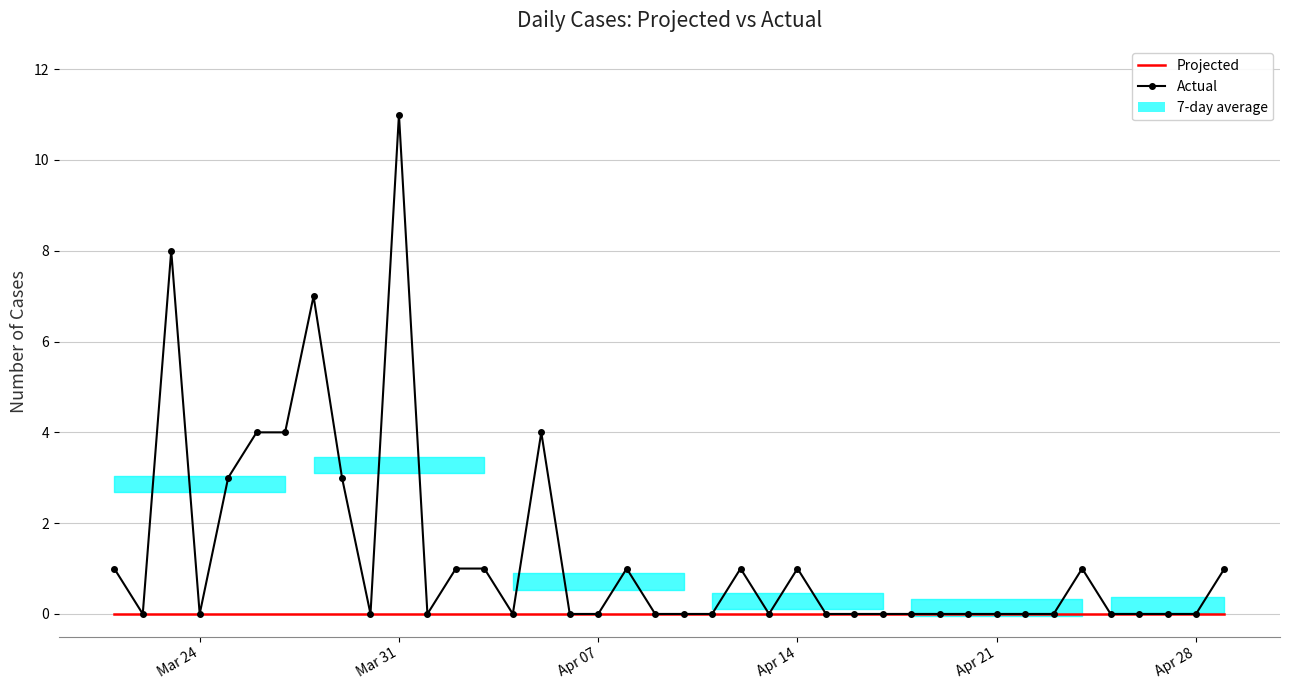

Which series has the largest range (max minus min)?

Actual